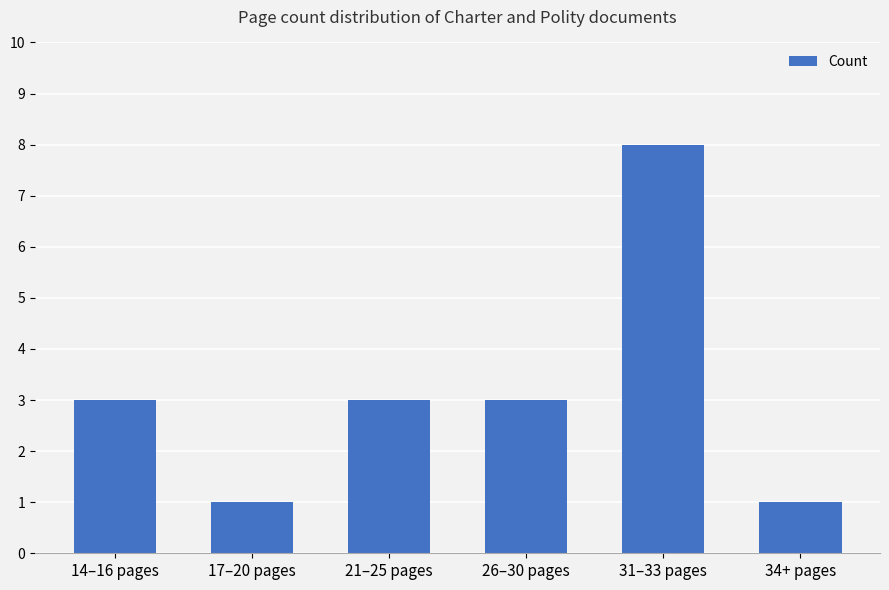

What is the label of the 5th bar from the left?

31–33 pages